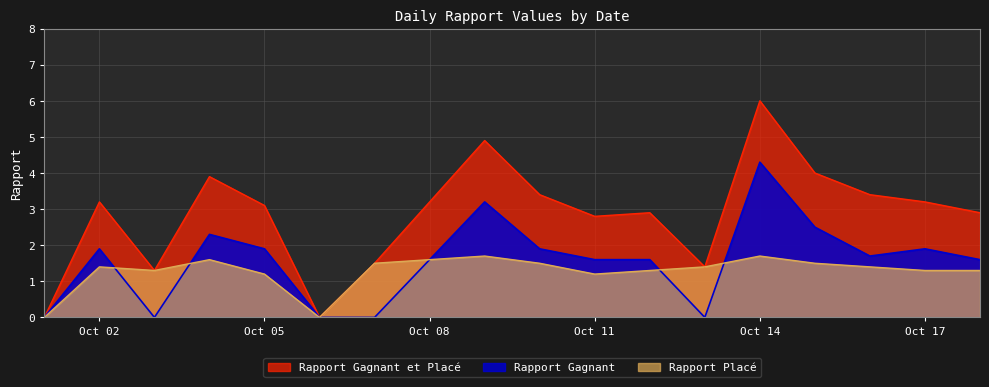

At which category is the sum across all series the highest?

Oct 14